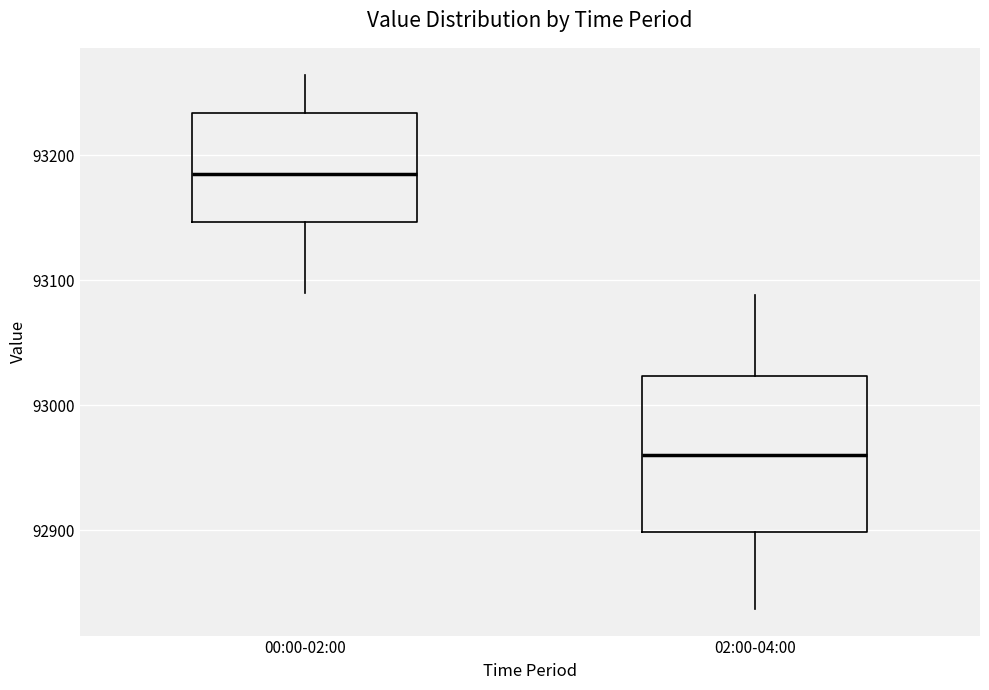

Where does the lower whisker of the box for 02:00-04:00 end on the y-axis? The values are not printed on the chart, so give them approximately, as read against the axis.

92840